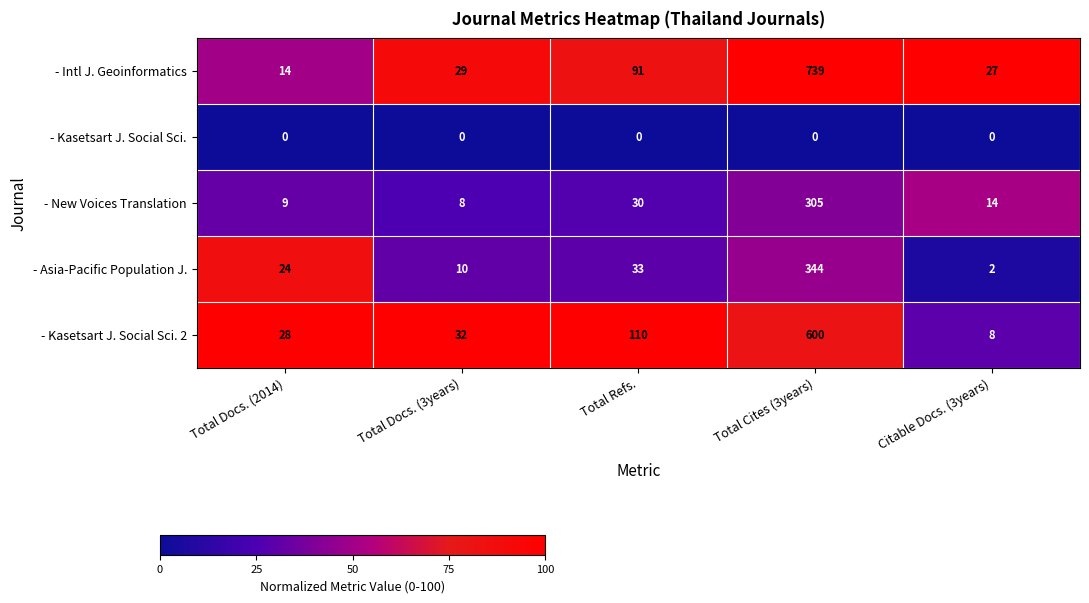

At which label is - Intl J. Geoinformatics closest to 376?

Total Refs.